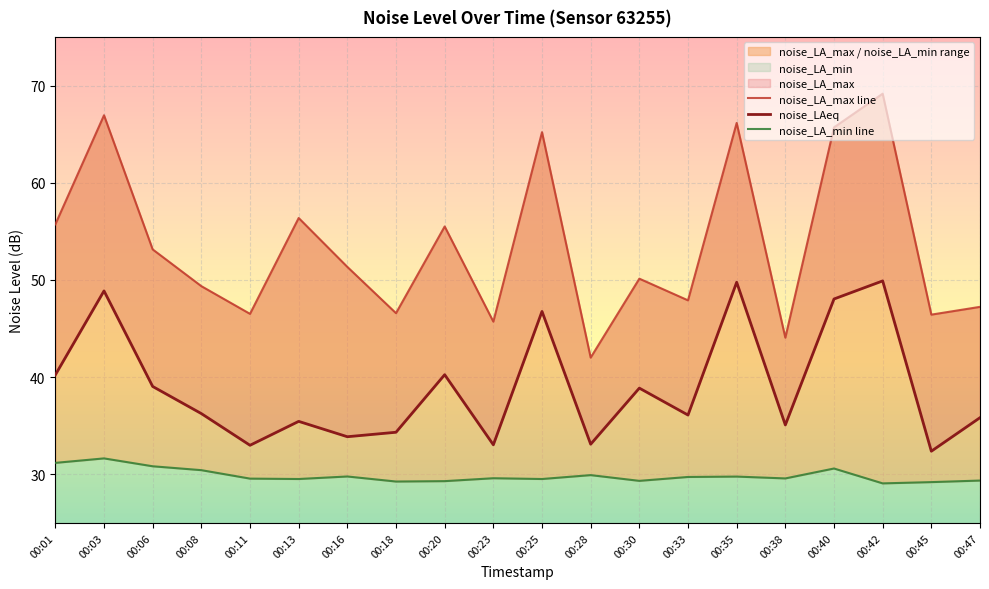

What is the difference between the maximum and second lowest values in the noise_LA_max line series?

25.1